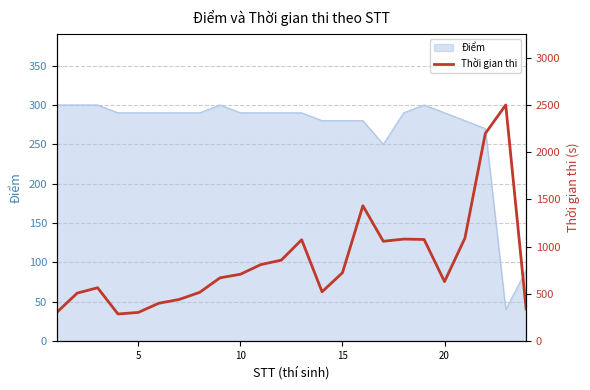

What is the minimum value for Điểm?

40